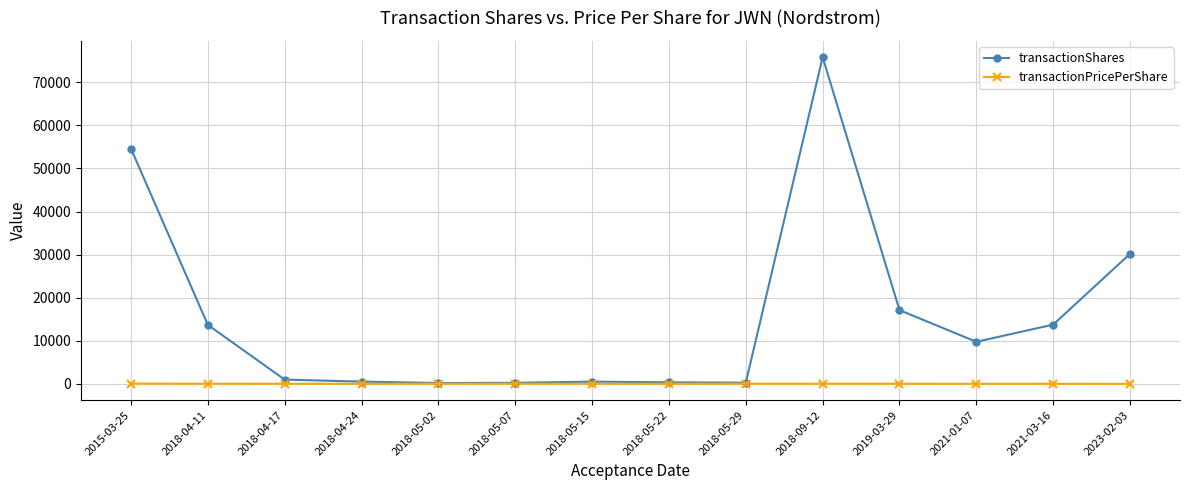

Rank the series by their average value, from lowest to highest.

transactionPricePerShare, transactionShares